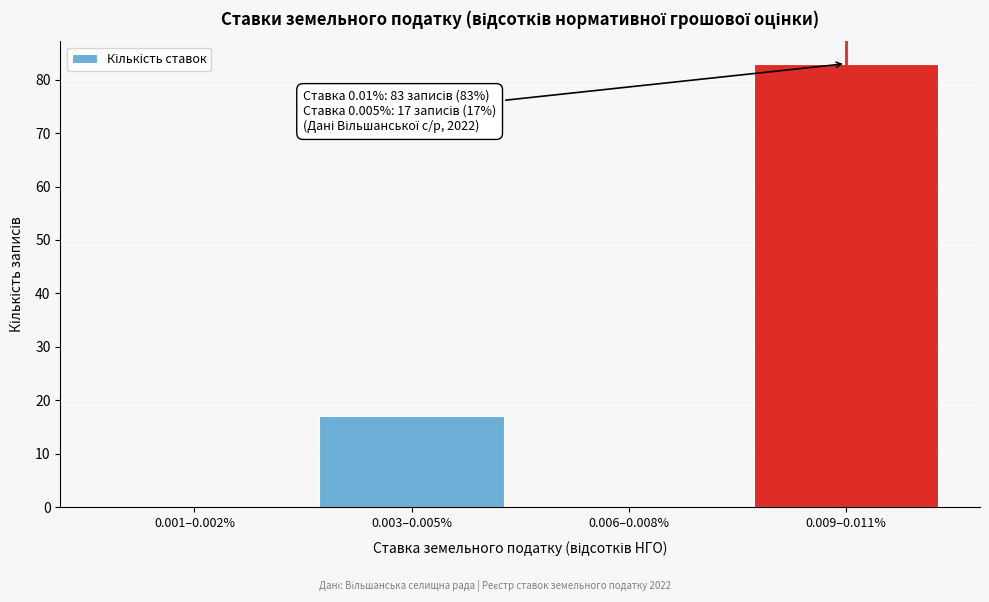

Reading right to left, transcribe all the data shown in this chart.

0.009–0.011%=83	0.006–0.008%=0	0.003–0.005%=17	0.001–0.002%=0